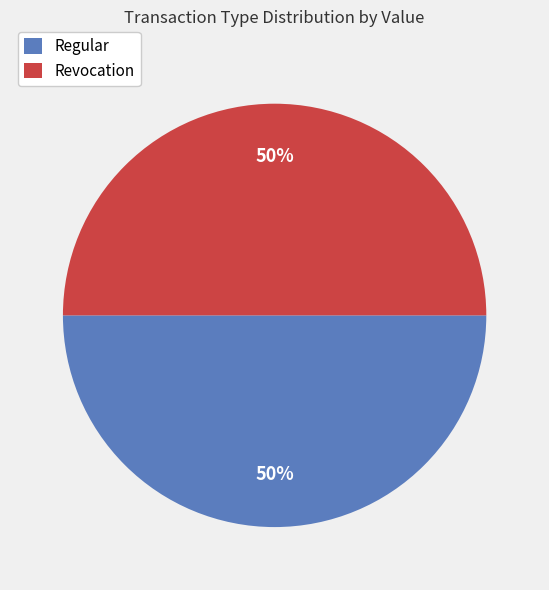

Combined, do Revocation and Regular account for over 50%?

Yes